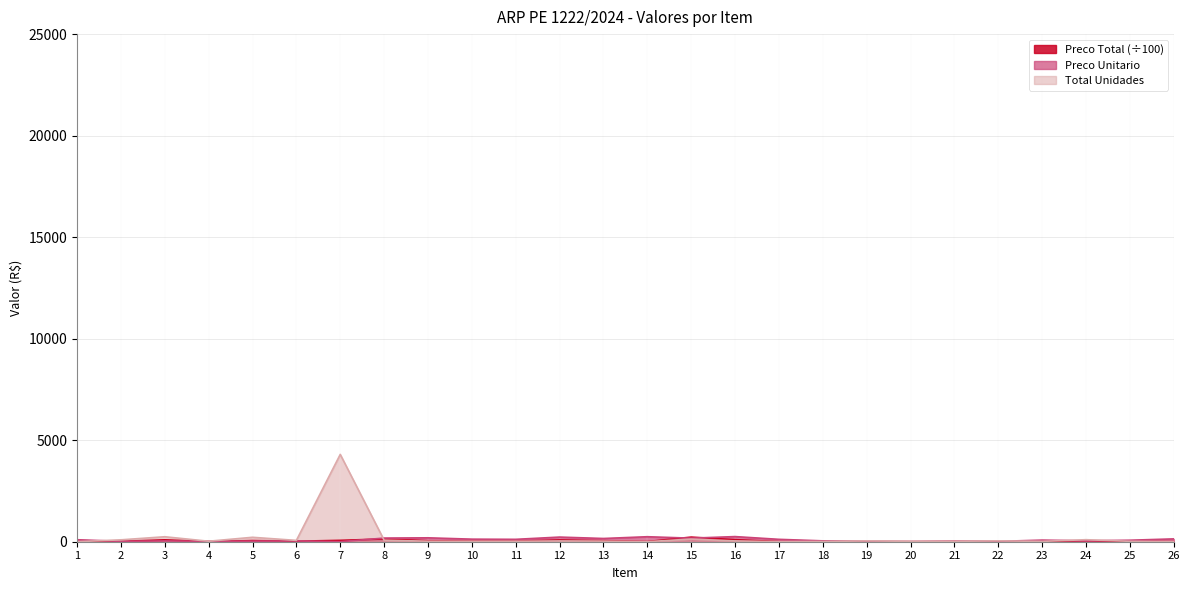

What value does the Total Unidades series have at 23?

17.0